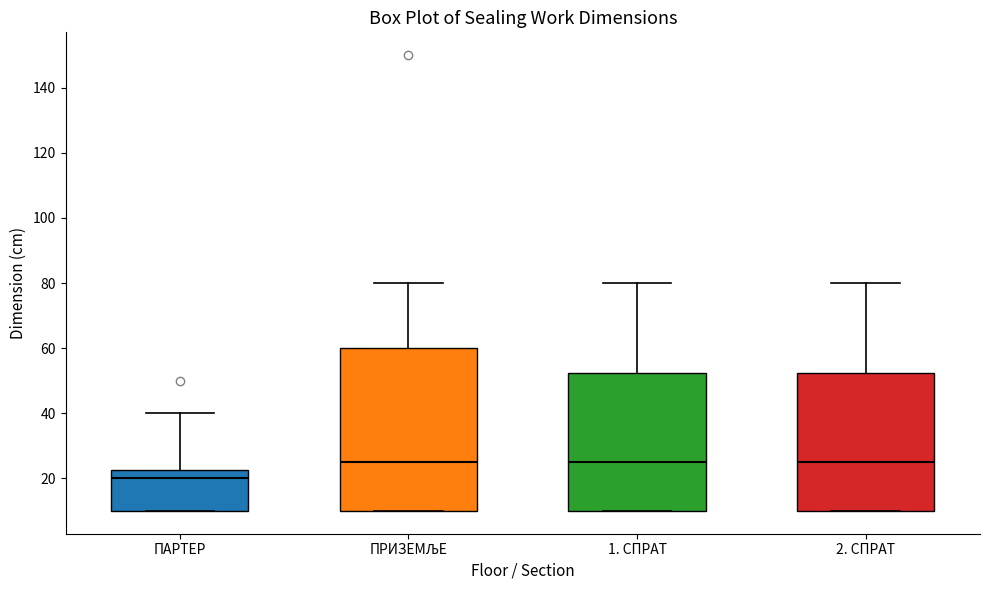

Where does the upper whisker of the box for ПРИЗЕМЉЕ end on the y-axis? The values are not printed on the chart, so give them approximately, as read against the axis.

80